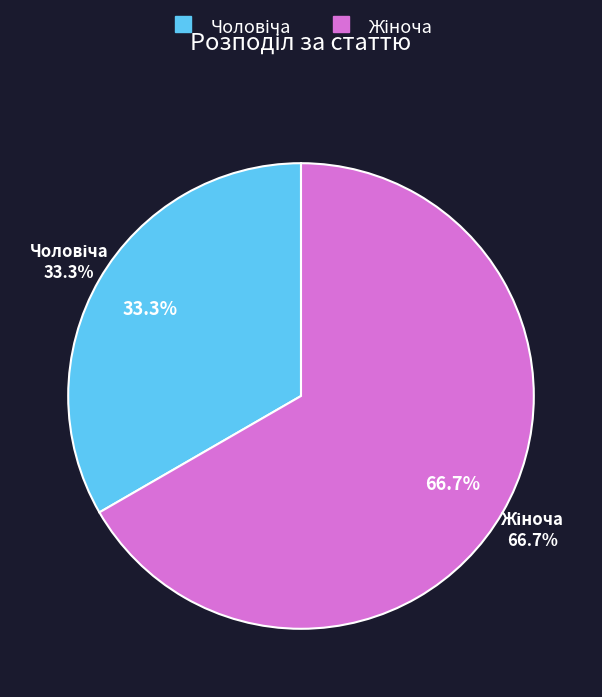

True or false: Жіноча accounts for 67% of the total.

True